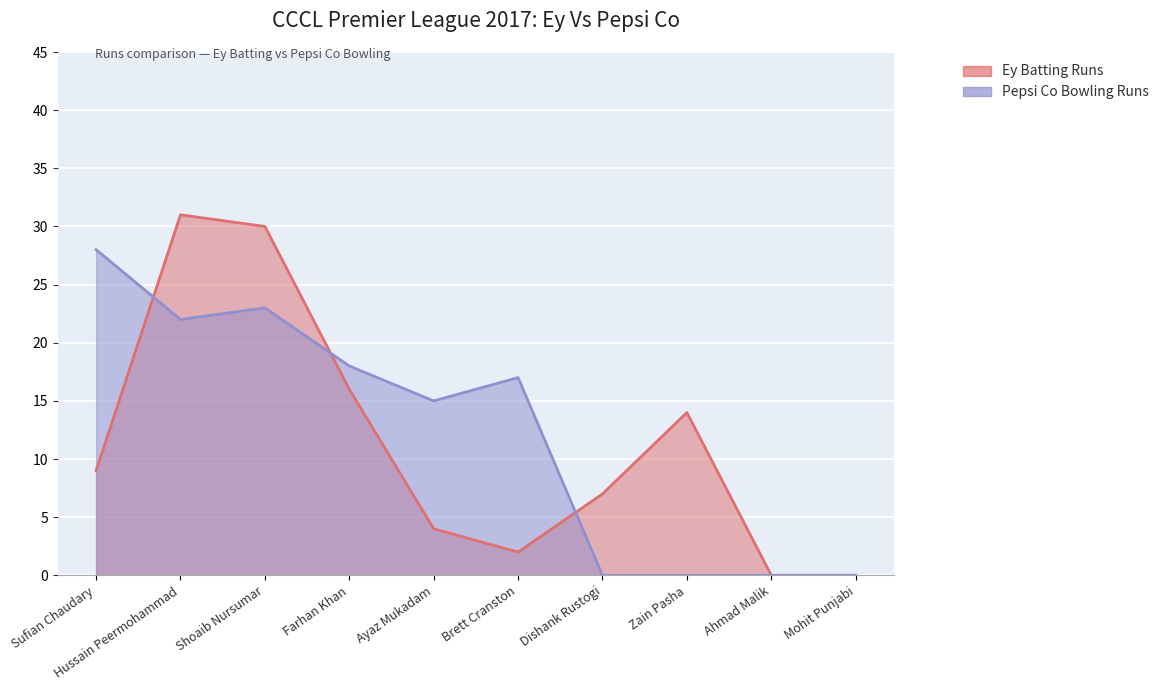

What are all the series names shown in the legend?

Ey Batting Runs, Pepsi Co Bowling Runs